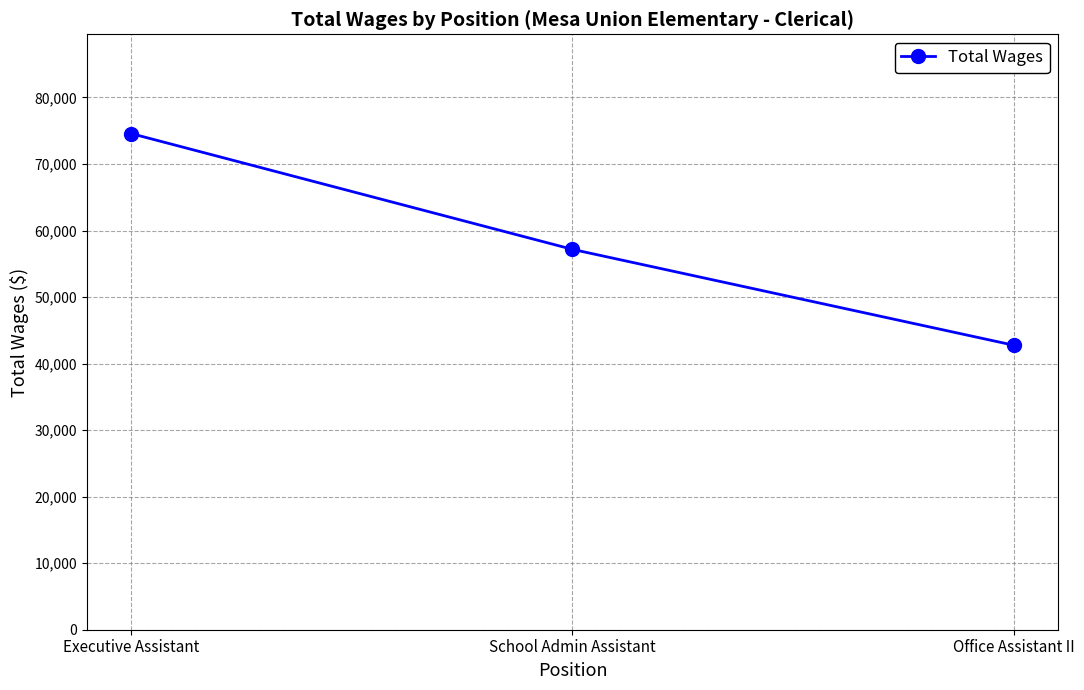

What is the value of the 3rd point from the left?

42760